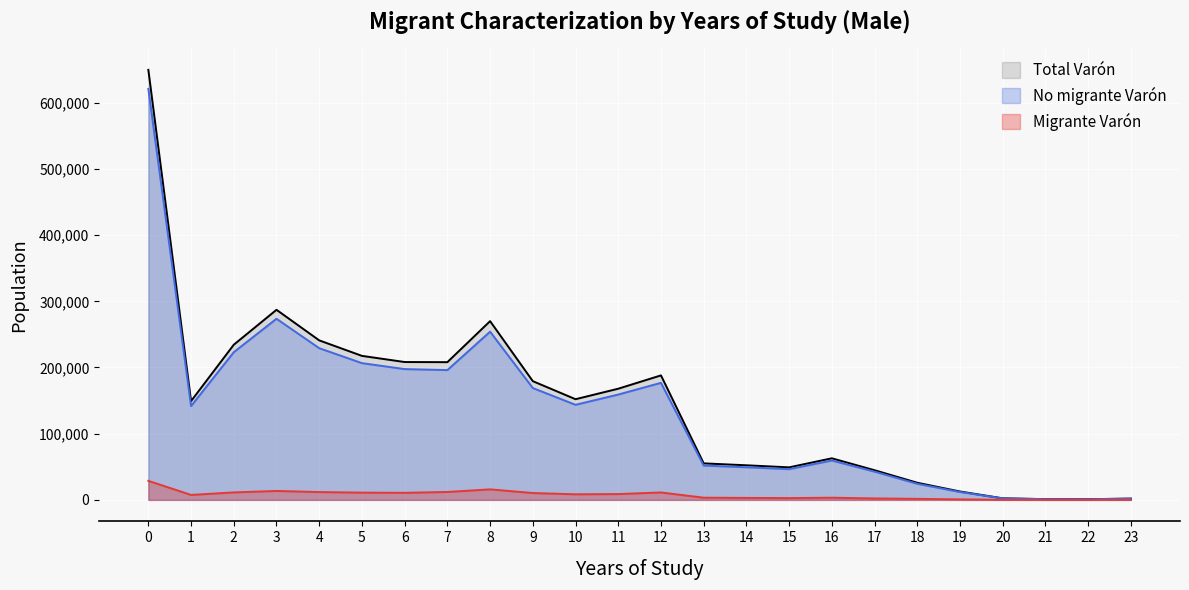

True or false: No migrante Varón and Total Varón cross at least once.

False